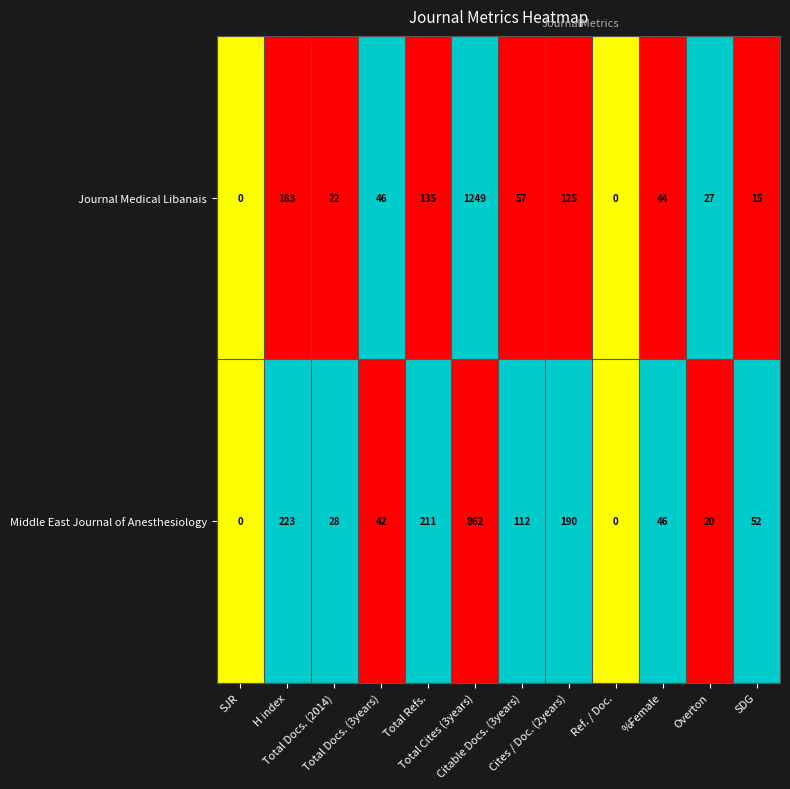

What is the greatest value displayed?

1249